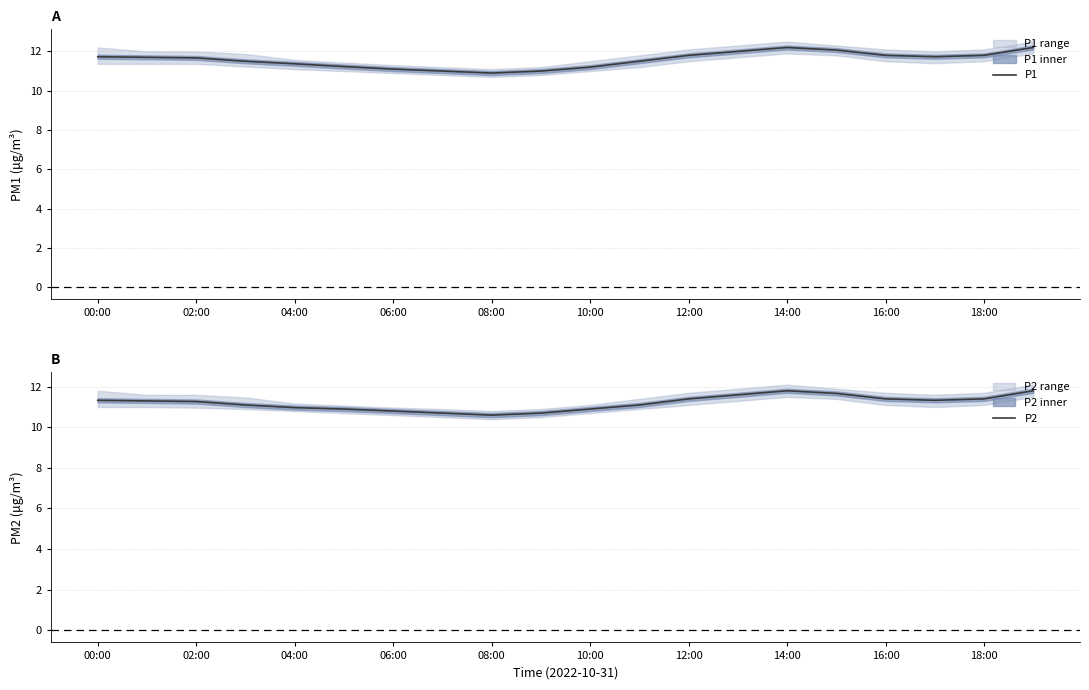

List the series in order of their overall mean, highest first.

P1, P2